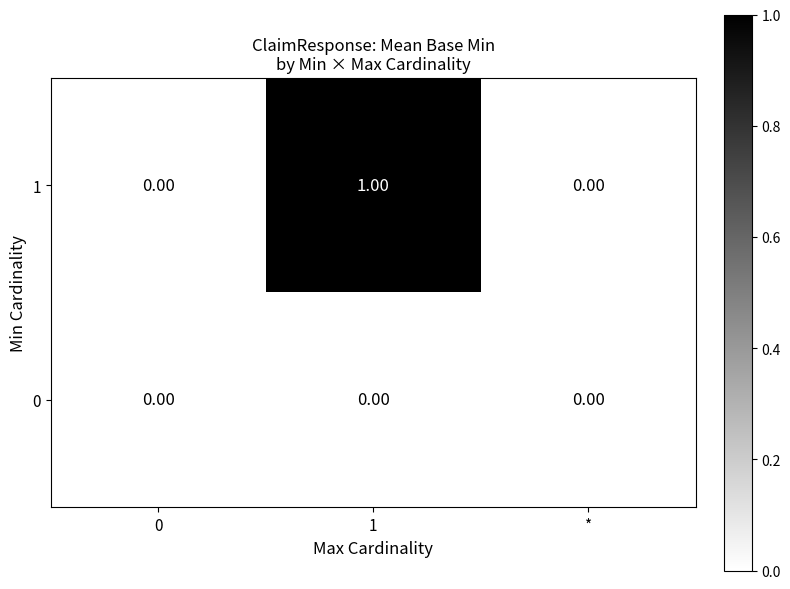

List the series in order of their overall mean, lowest first.

0, 1